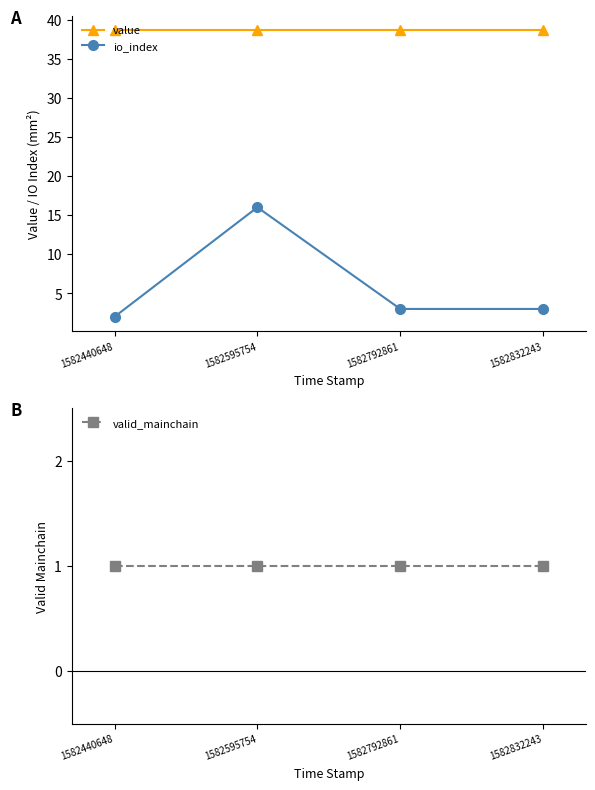

Reading right to left, extract all data points from this chart.

value: 1582832243=38.7	1582792861=38.7	1582595754=38.7	1582440648=38.7
io_index: 1582832243=3.0	1582792861=3.0	1582595754=16.0	1582440648=2.0
valid_mainchain: 1582832243=1.0	1582792861=1.0	1582595754=1.0	1582440648=1.0